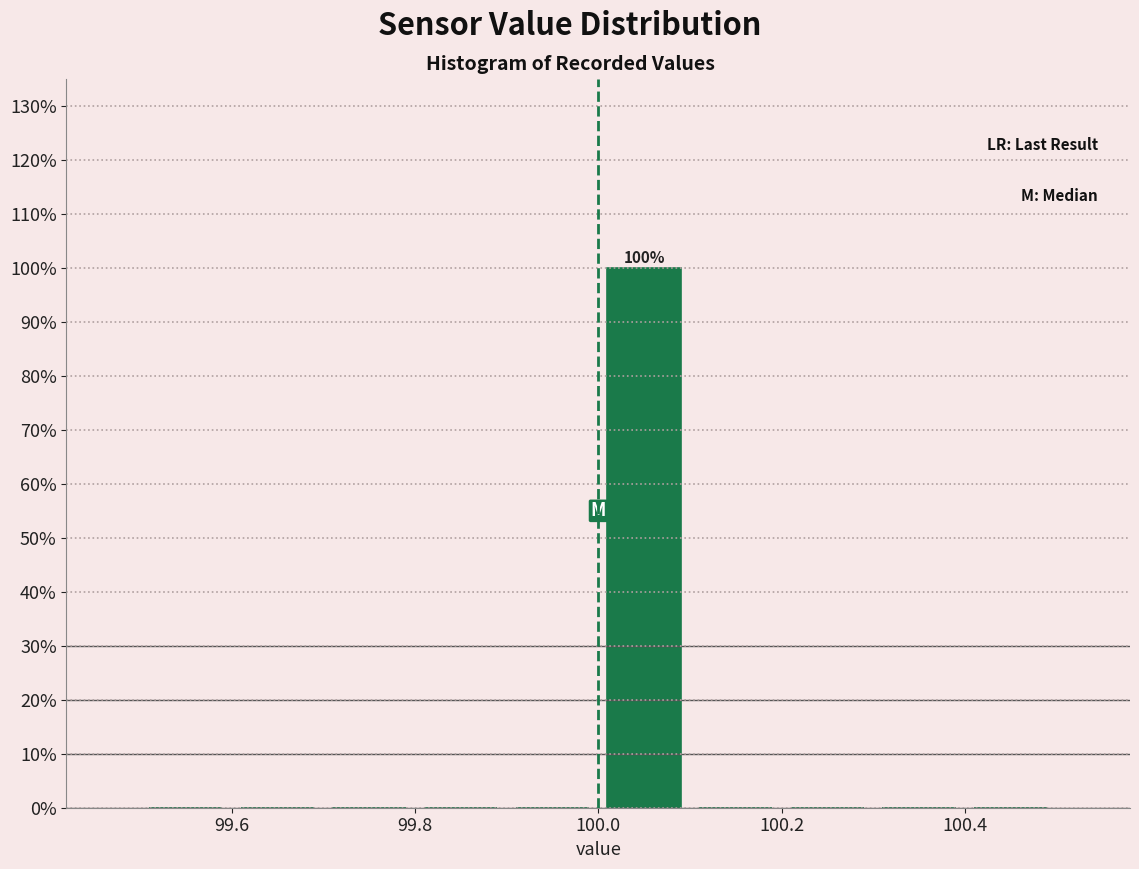

Over which range of the x-axis is the bar tallest?

100.0 to 100.1